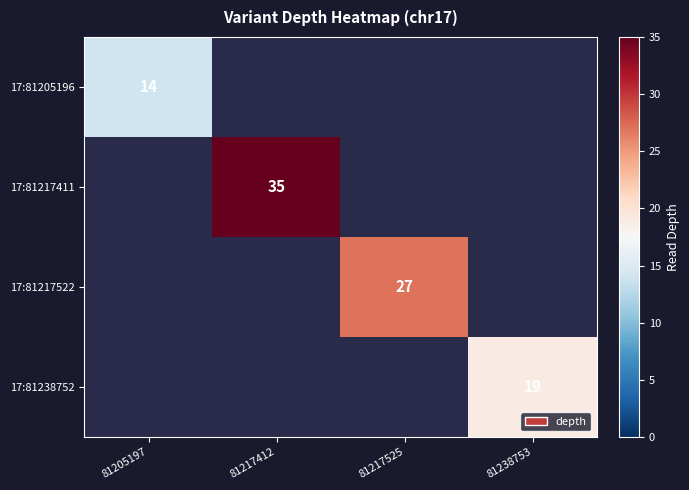

Count the number of categories in the chart.

4